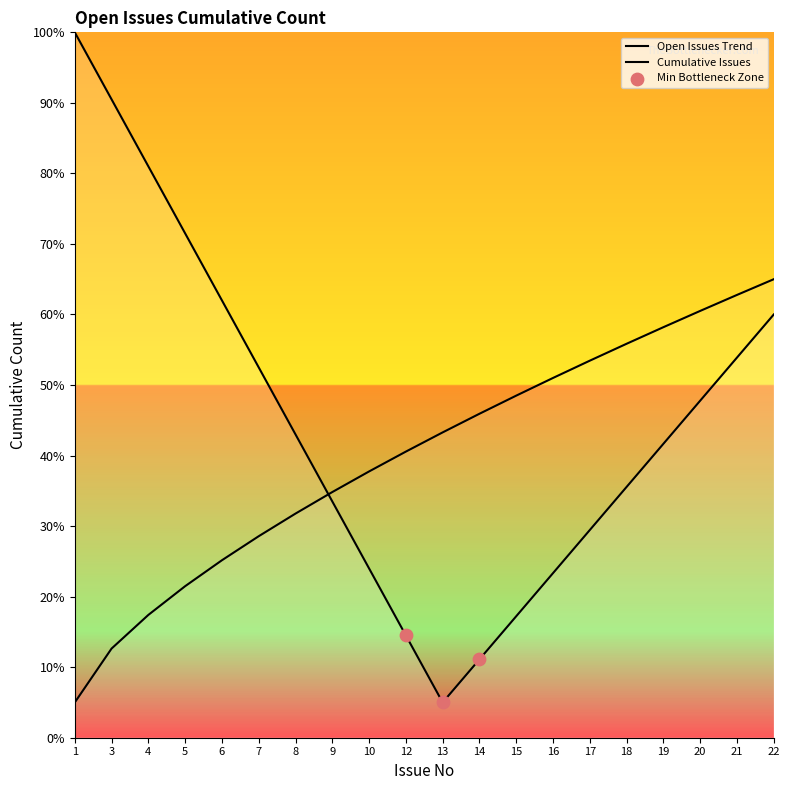

What is the ratio of the value at 12 to the value at 16?

0.8